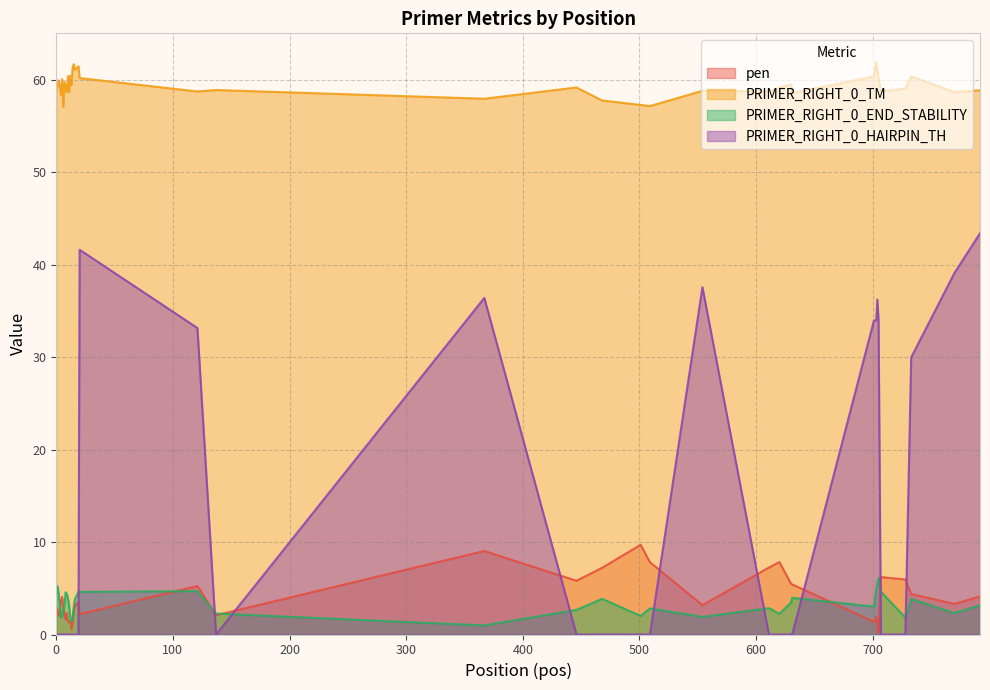

What is the highest value of the pen series?

9.7